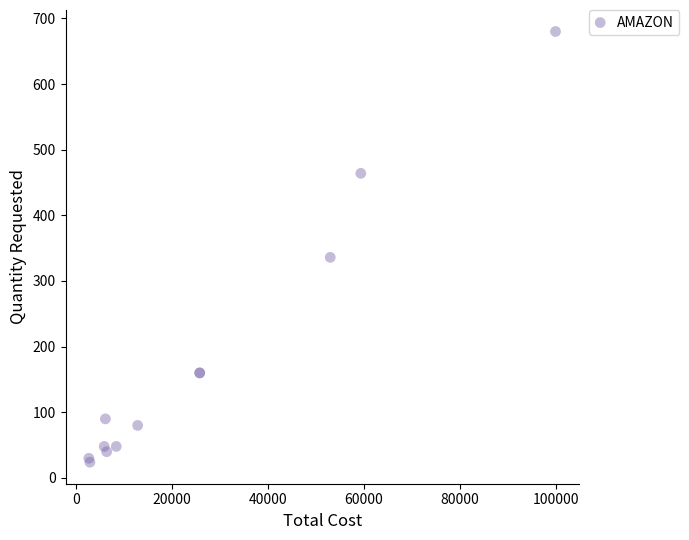

What Y value in the scatter plot is closest to 352?

336